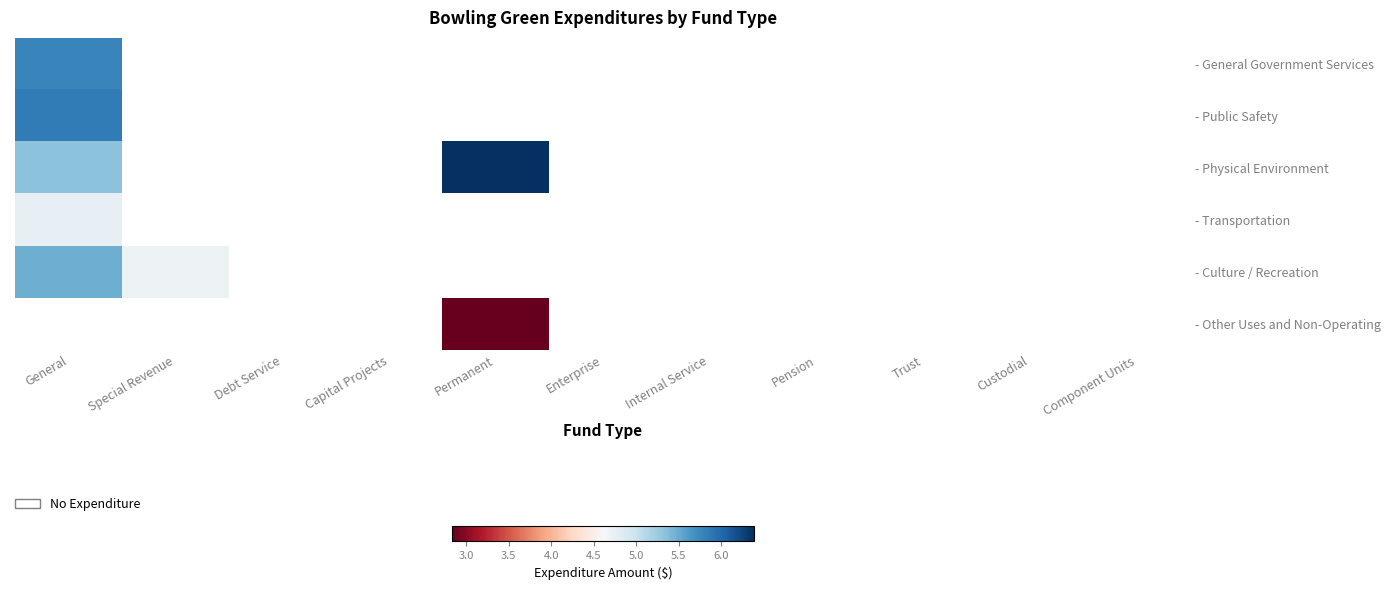

What is the minimum value shown in the chart?

2.8